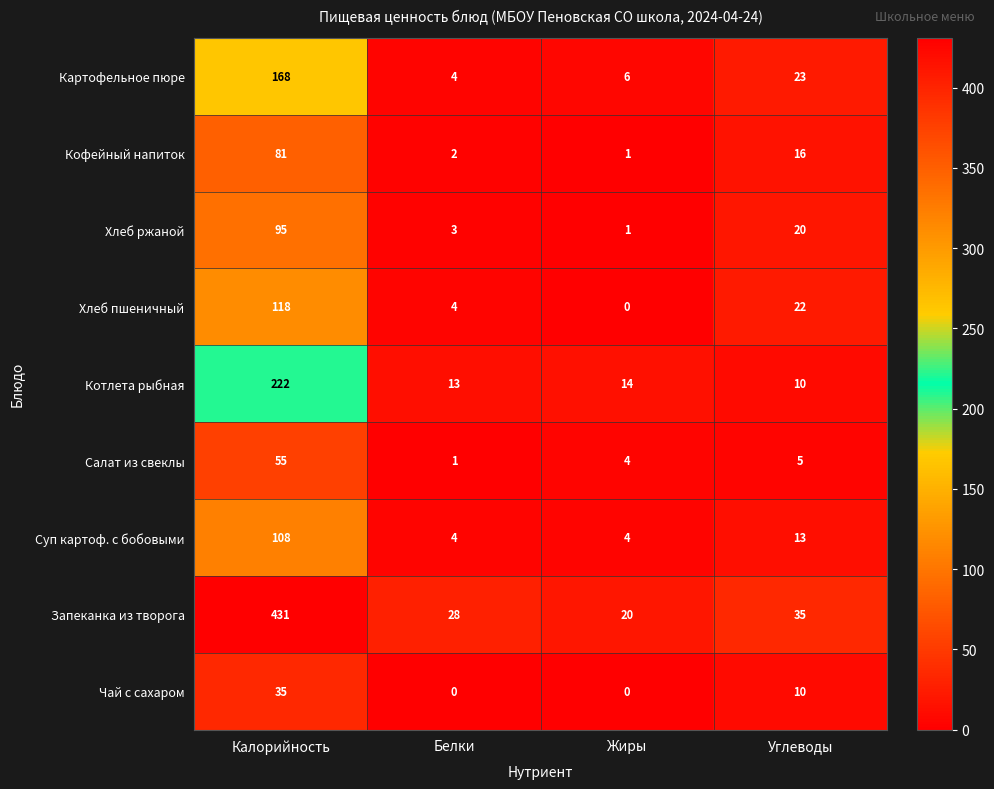

The Хлеб пшеничный series shows 48 at Калорийность. True or false?

False